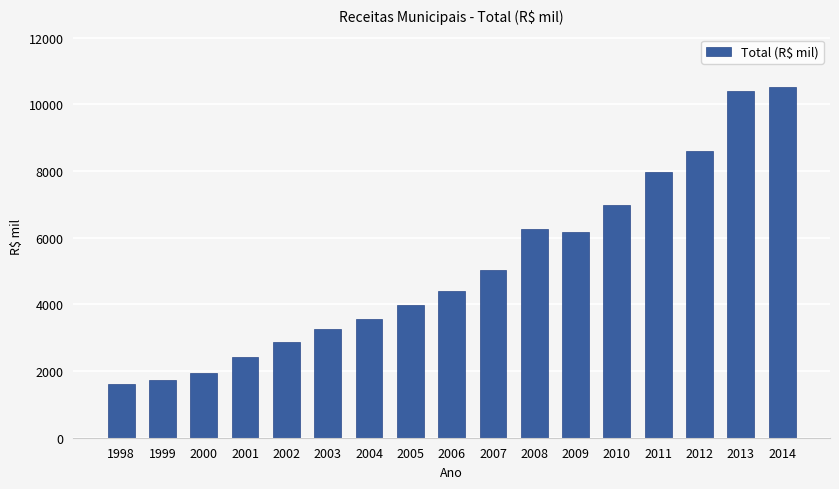

The value at 2008 is 11093. True or false?

False